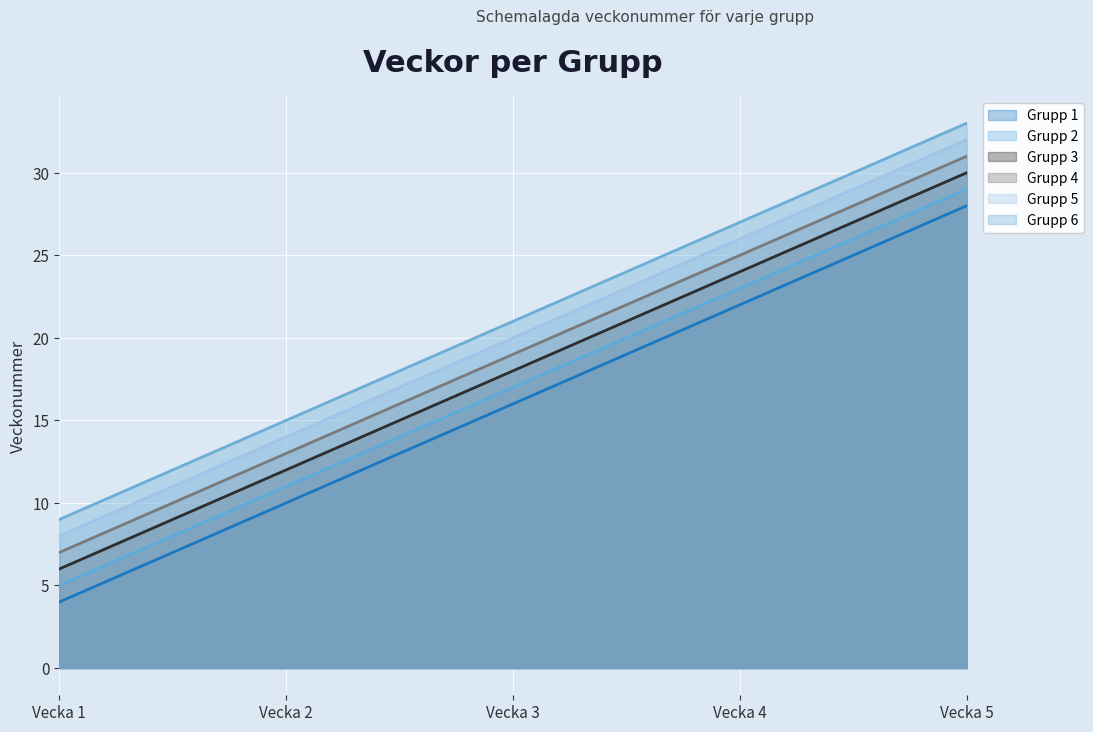

What is the difference between the highest and lowest values at Vecka 2?

5